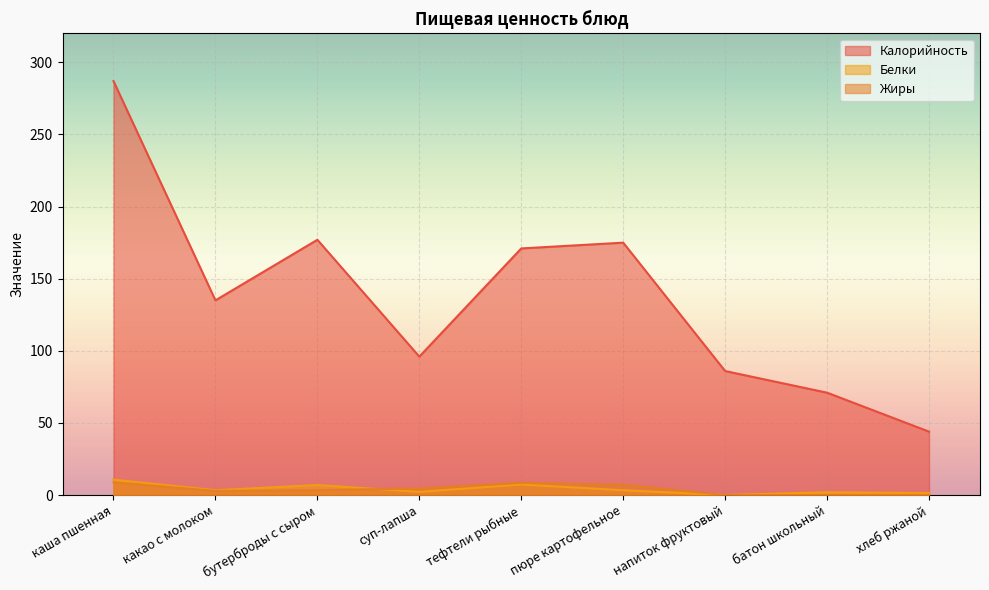

True or false: Белки has a value of 4.4 at бутерброды с сыром.

False